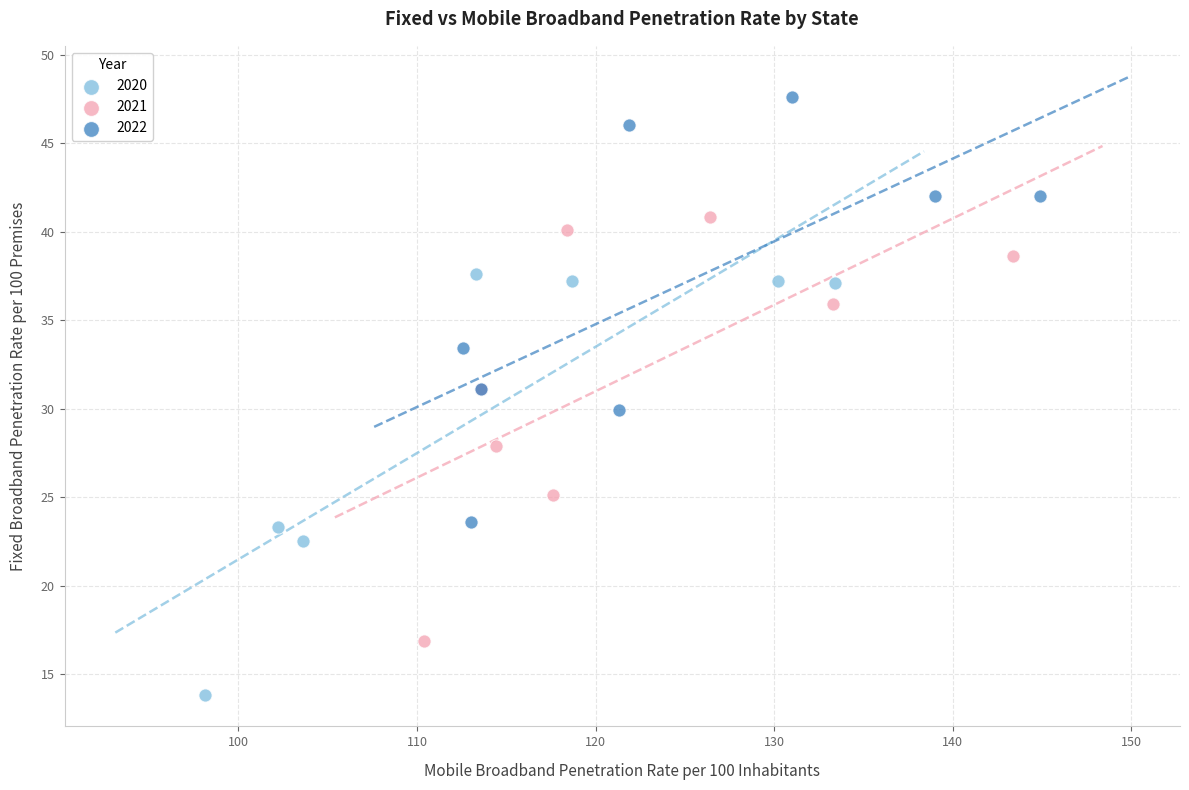

Which series reaches the minimum Y coordinate?

2020